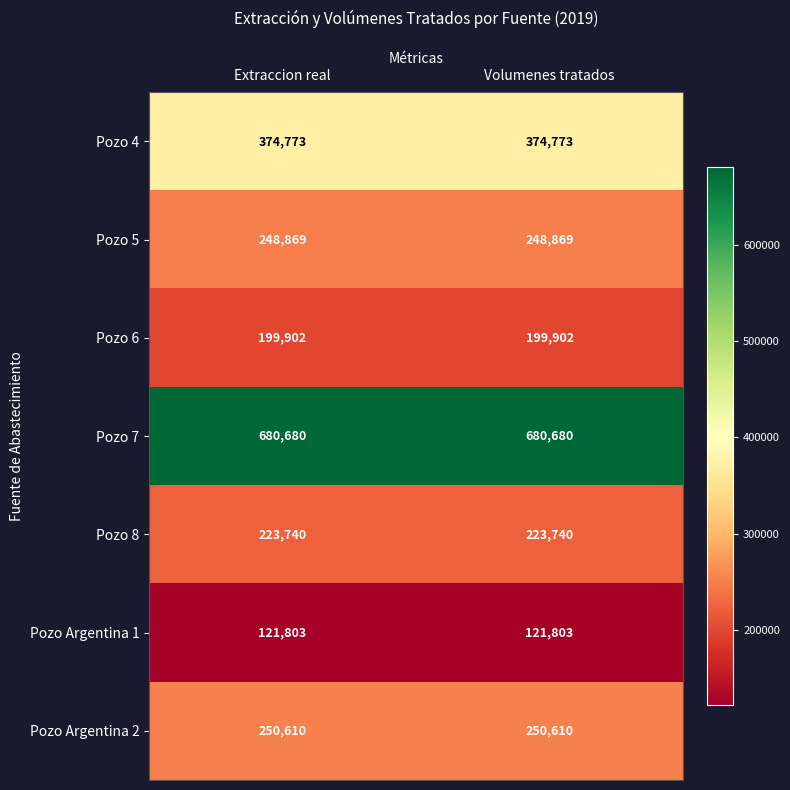

What is the spread (max minus min) of values at Volumenes tratados?

558877